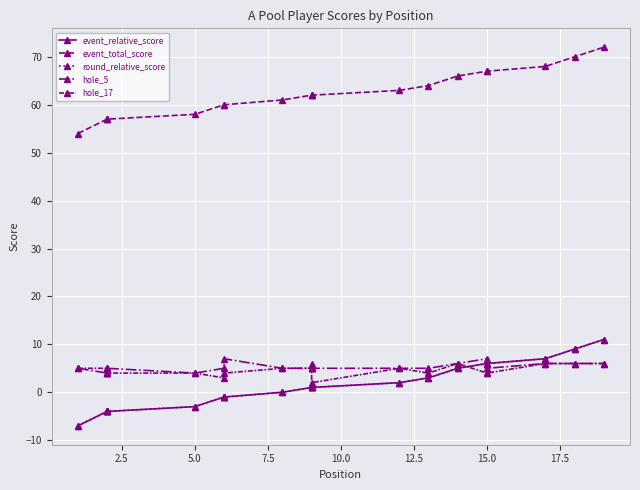

How many data points in round_relative_score are less than 1?

8